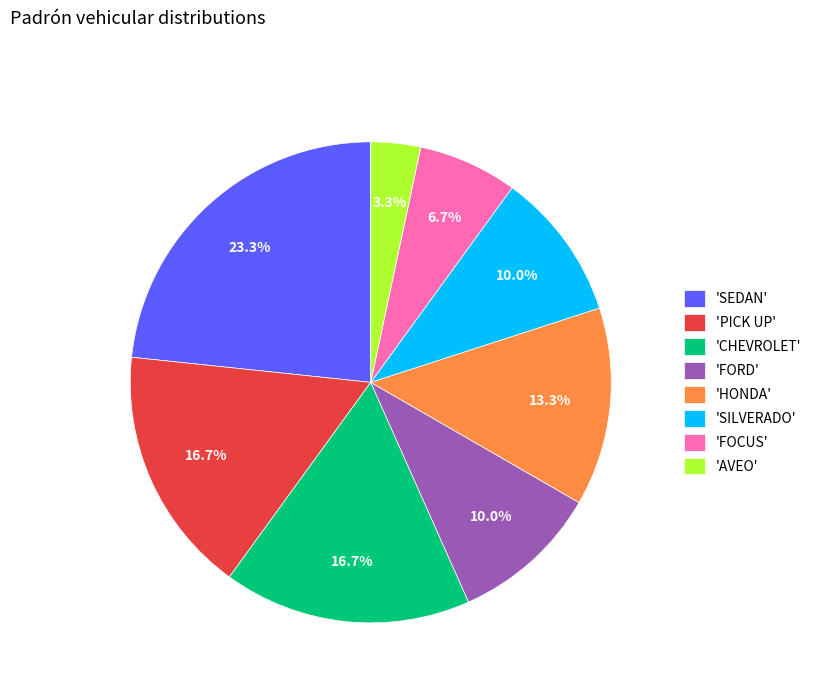

To the nearest percent, what is the difference between the largest and smallest slice percentages?

20%